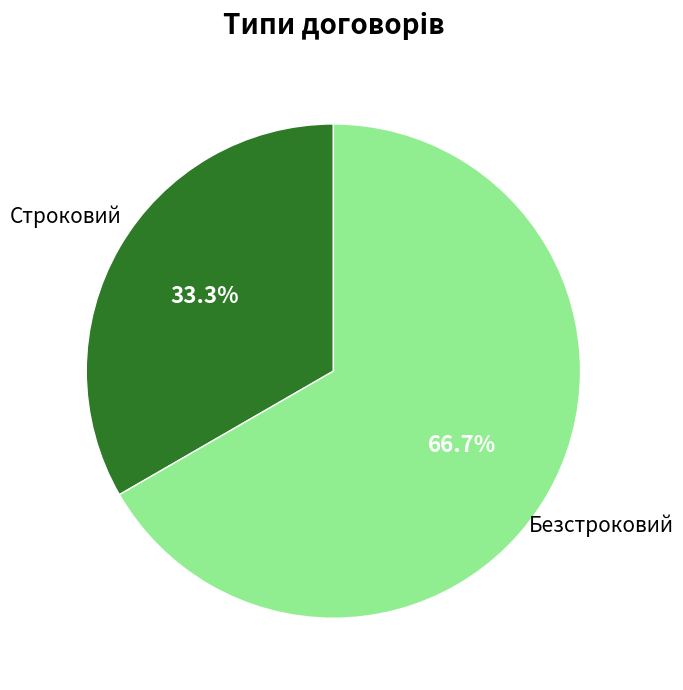

Does any single category account for the majority?

Yes